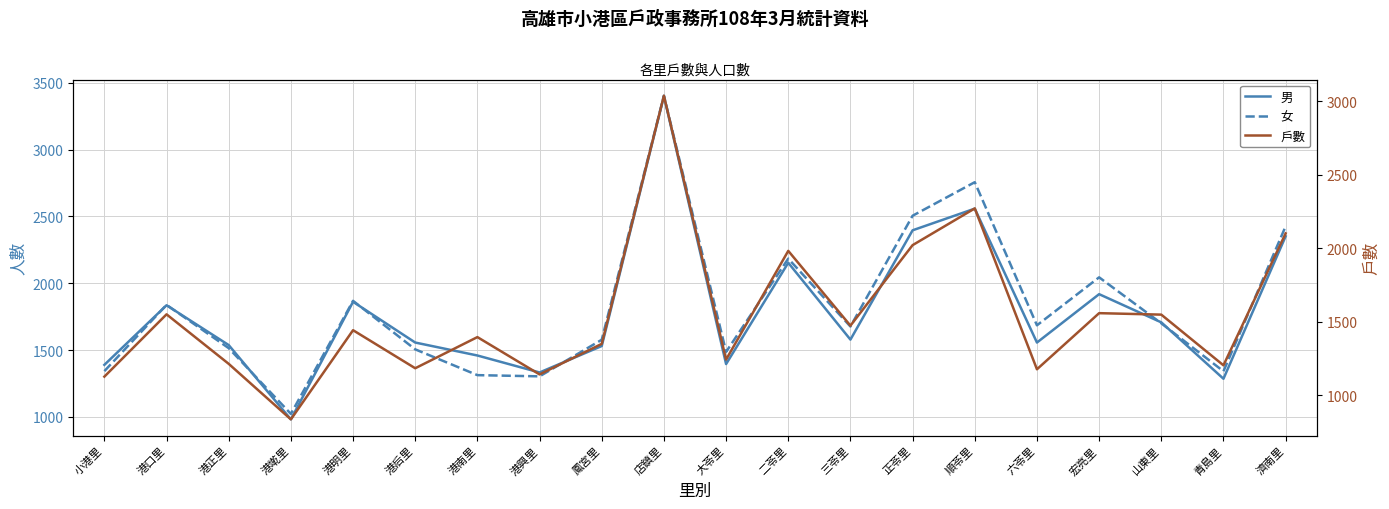

At which label does 戶數 first exceed 1442?

港口里